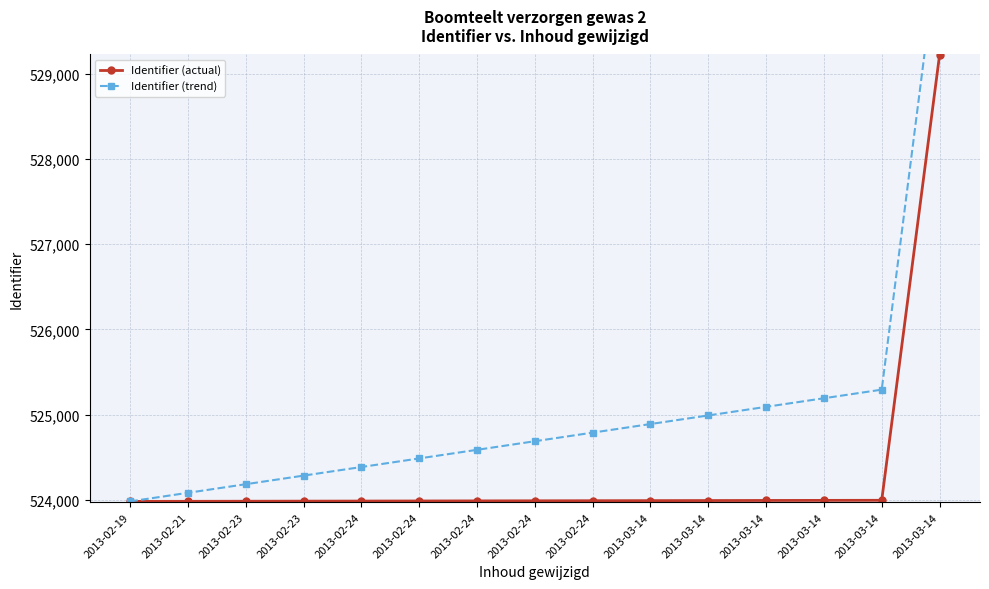

How many lines are shown in the chart?

2